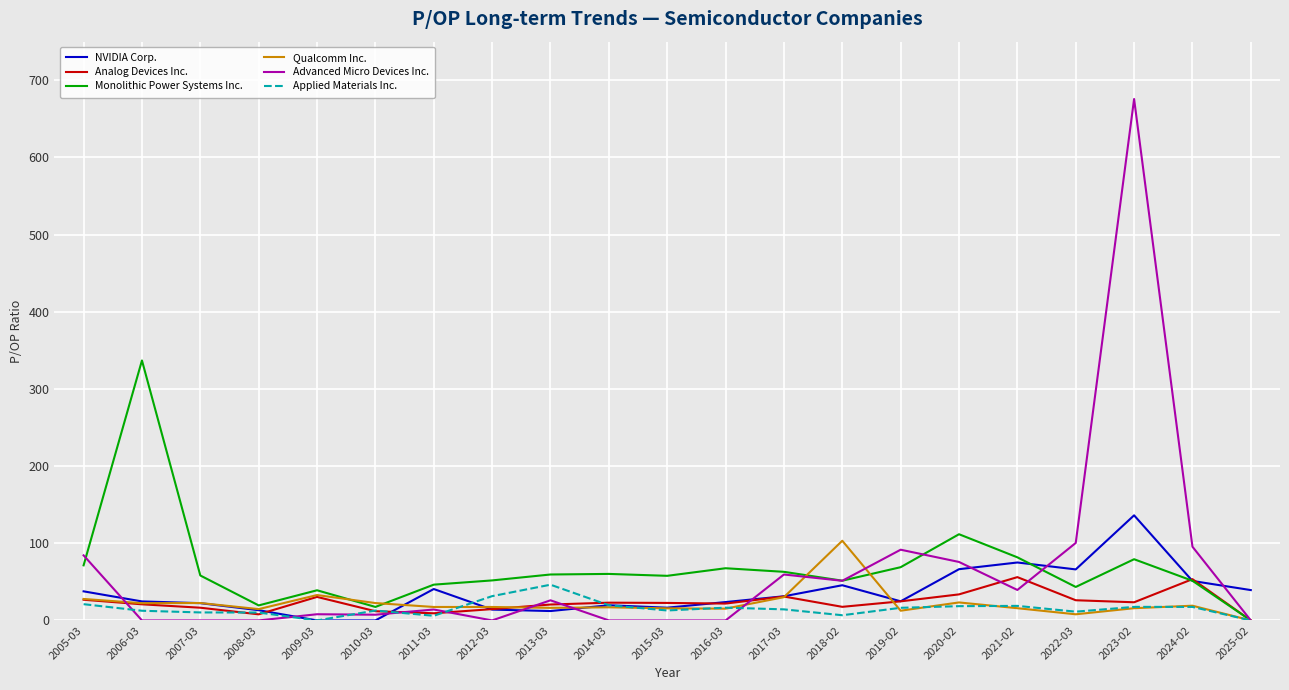

Does the chart have visible grid lines?

Yes